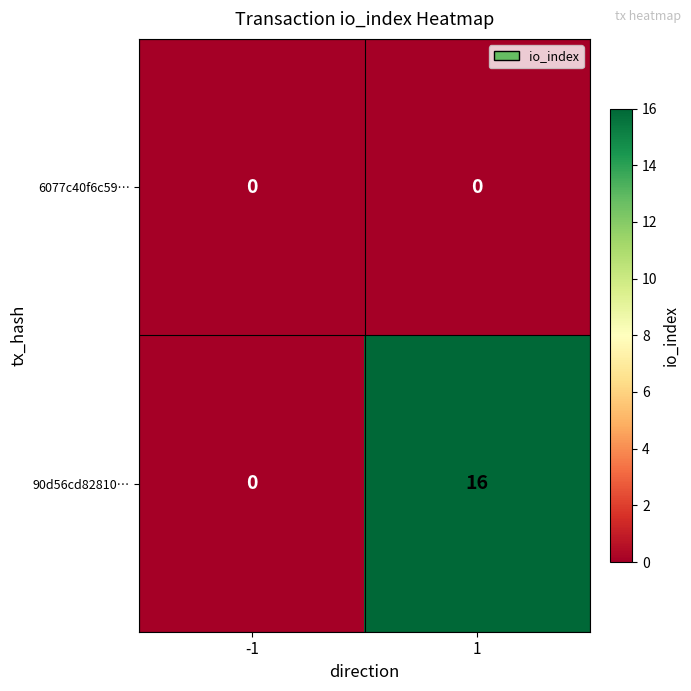

Which series has the largest total across all categories?

90d56cd82810…